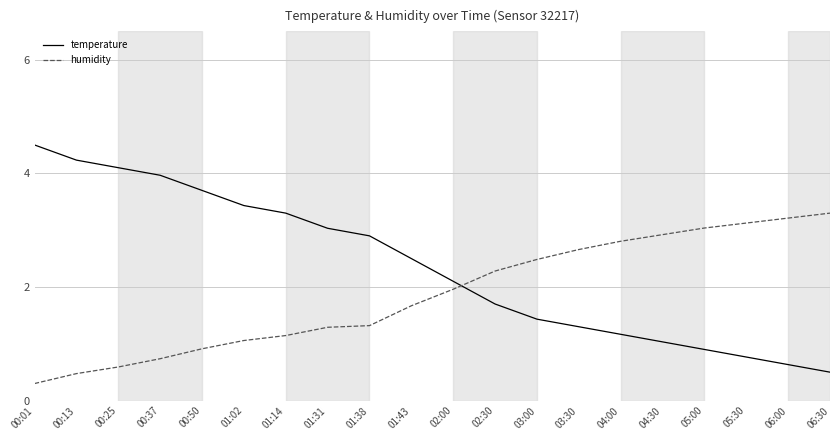

True or false: humidity has a value of 2.0 at 02:00.

True